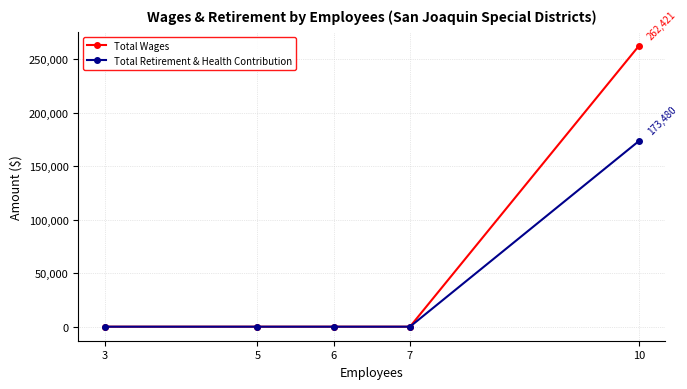

How many lines are shown in the chart?

2